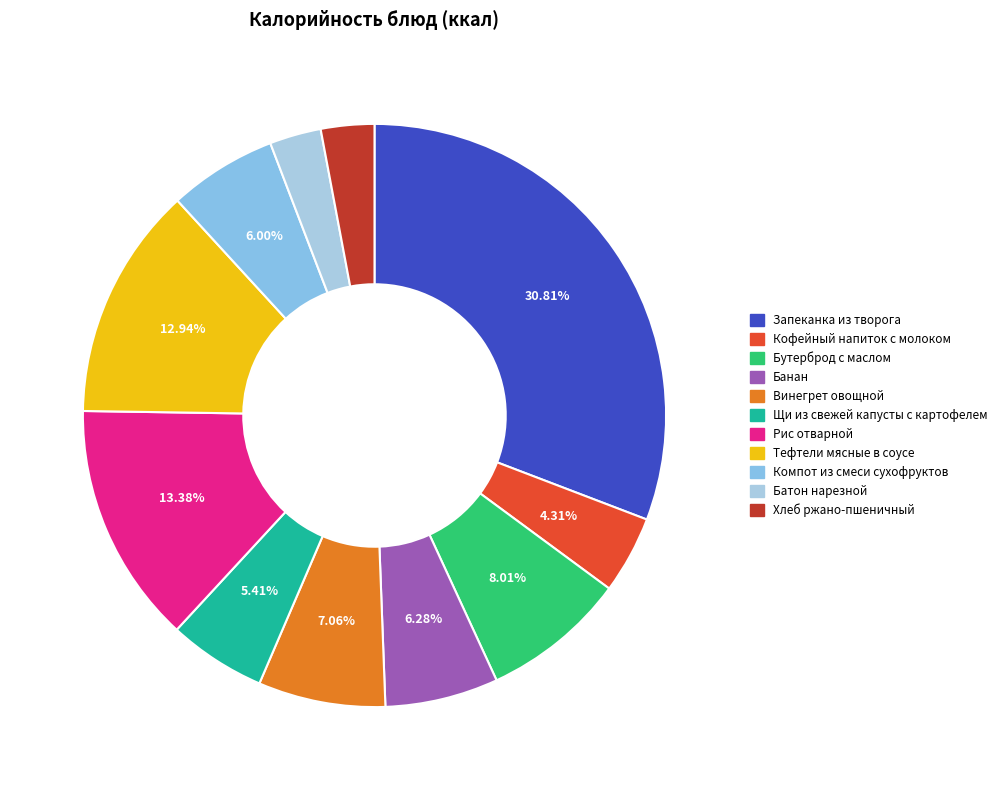

Is it true that Компот из смеси сухофруктов is 6% of the pie?

True